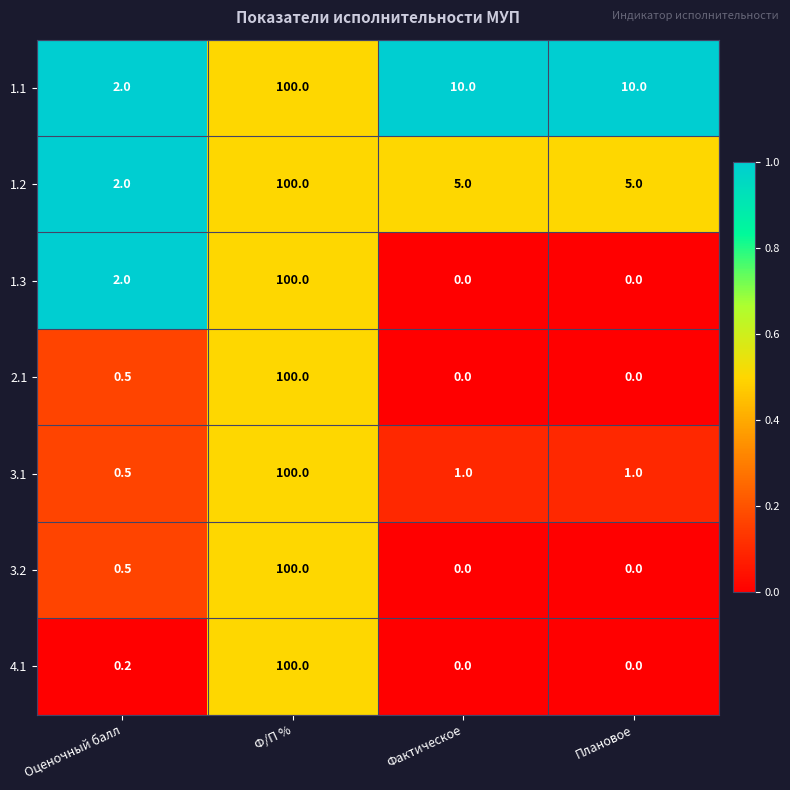

At which category does the chart reach its peak across all series?

Ф/П %